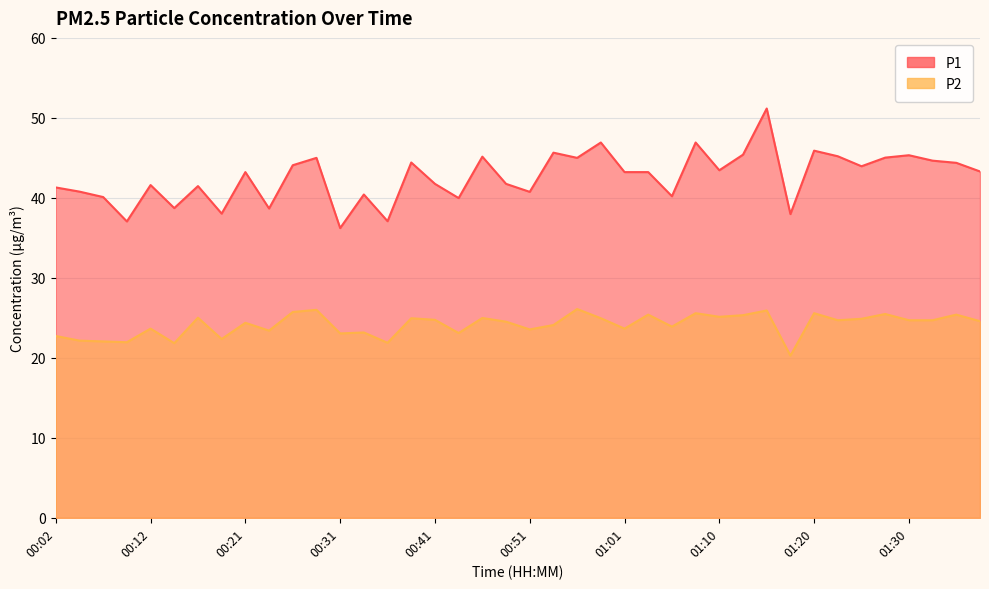

How many data points does each series have?

40